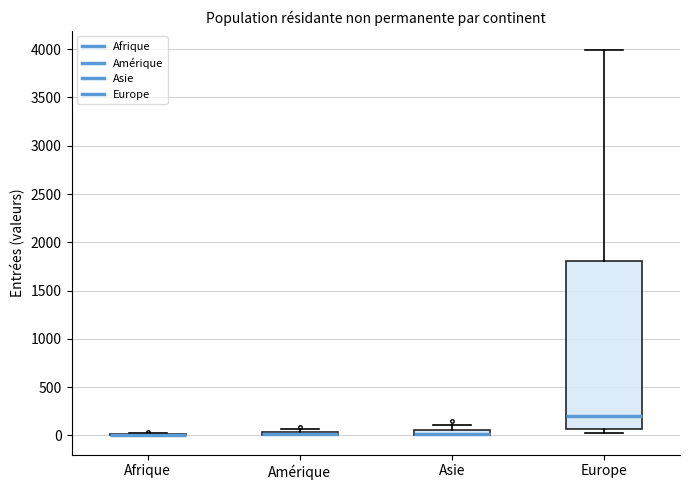

Comparing the boxes themselves (not the whiskers), which one is the tallest?

Europe